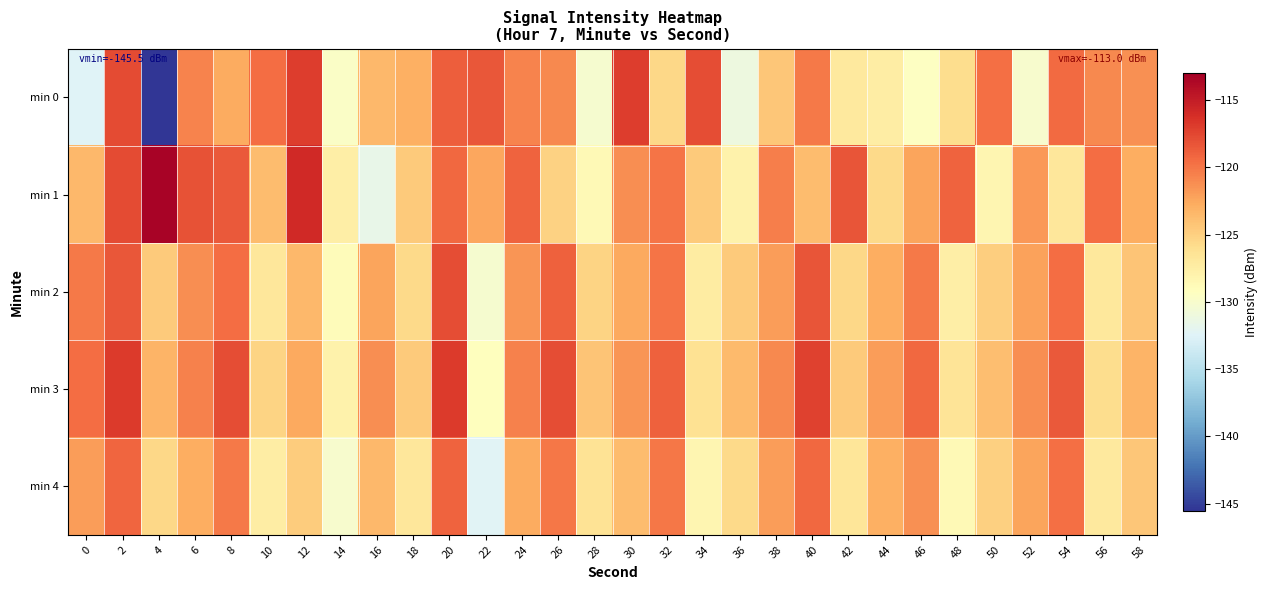

Reading right to left, list all the values displayed in this chart.

min 0: 58=-121.3	56=-121.0	54=-119.4	52=-130.1	50=-119.7	48=-125.9	46=-129.4	44=-127.4	42=-127.0	40=-120.1	38=-124.4	36=-131.1	34=-117.9	32=-125.6	30=-117.1	28=-130.2	26=-121.0	24=-120.7	22=-118.3	20=-118.8	18=-123.0	16=-123.4	14=-129.6	12=-117.1	10=-119.6	8=-122.7	6=-120.7	4=-145.5	2=-117.8	0=-132.4
min 1: 58=-122.9	56=-119.6	54=-126.8	52=-121.7	50=-128.3	48=-119.0	46=-122.3	44=-125.7	42=-118.2	40=-123.7	38=-120.5	36=-127.9	34=-124.6	32=-119.9	30=-121.2	28=-128.7	26=-125.1	24=-119.0	22=-122.5	20=-119.2	18=-124.7	16=-131.6	14=-127.6	12=-115.8	10=-123.7	8=-118.5	6=-118.1	4=-113.3	2=-117.8	0=-123.5
min 2: 58=-124.2	56=-126.9	54=-119.6	52=-122.2	50=-124.9	48=-127.6	46=-120.2	44=-122.9	42=-125.6	40=-118.2	38=-121.9	36=-124.6	34=-127.2	32=-119.9	30=-122.6	28=-125.2	26=-118.9	24=-121.6	22=-130.2	20=-117.9	18=-125.7	16=-122.3	14=-128.9	12=-123.5	10=-126.8	8=-119.6	6=-121.2	4=-124.7	2=-118.5	0=-120.2
min 3: 58=-123.2	56=-125.9	54=-118.6	52=-121.2	50=-123.9	48=-126.6	46=-119.2	44=-121.9	42=-124.6	40=-117.2	38=-120.9	36=-123.6	34=-126.2	32=-118.9	30=-121.6	28=-124.2	26=-117.9	24=-120.6	22=-129.2	20=-116.9	18=-124.6	16=-121.2	14=-127.9	12=-122.6	10=-125.2	8=-117.9	6=-120.6	4=-123.2	2=-116.9	0=-119.6
min 4: 58=-124.3	56=-127.0	54=-119.7	52=-122.3	50=-125.0	48=-128.7	46=-121.3	44=-123.0	42=-126.7	40=-119.3	38=-122.0	36=-125.7	34=-128.3	32=-120.0	30=-123.7	28=-126.3	26=-120.0	24=-122.7	22=-132.3	20=-119.0	18=-126.8	16=-123.5	14=-130.1	12=-124.8	10=-127.5	8=-120.1	6=-122.8	4=-125.5	2=-119.1	0=-121.9